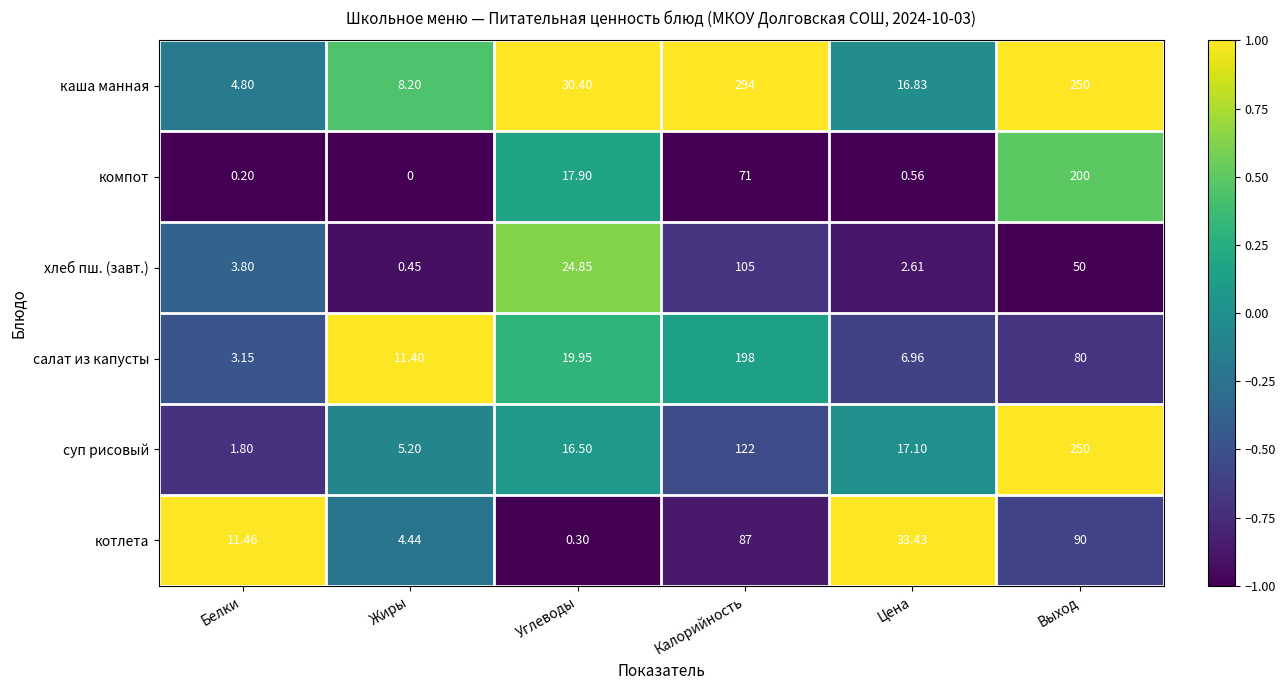

What is the total value across all series at Калорийность?

877.0